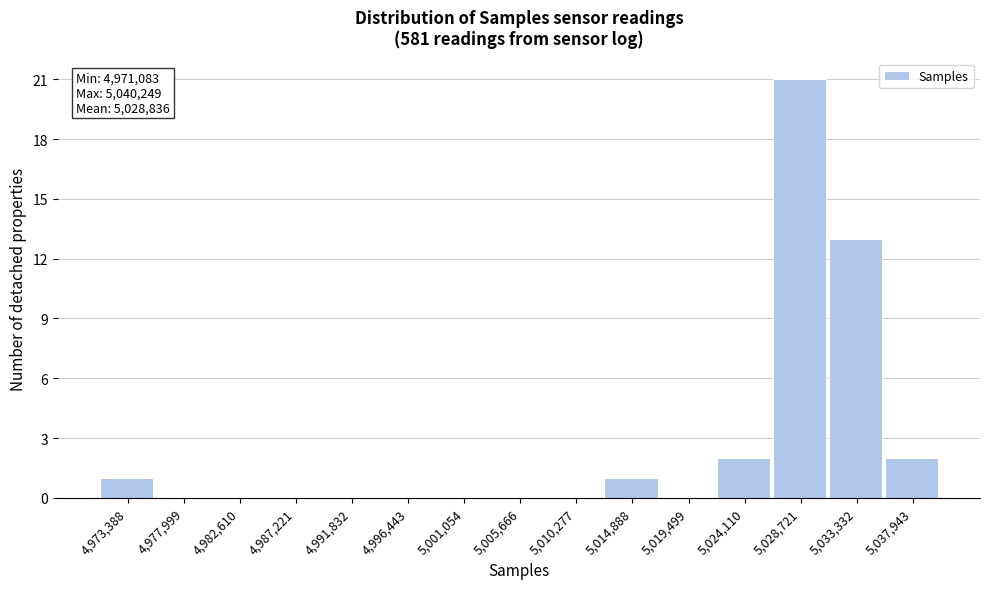

Which range on the x-axis has the tallest bar?

5026500 to 5031000